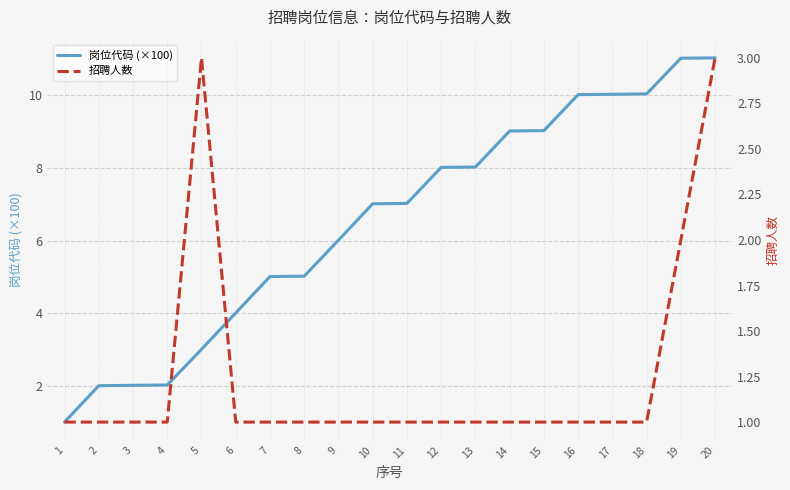

What is the difference between the second highest and minimum values in the 招聘人数 series?

2.0